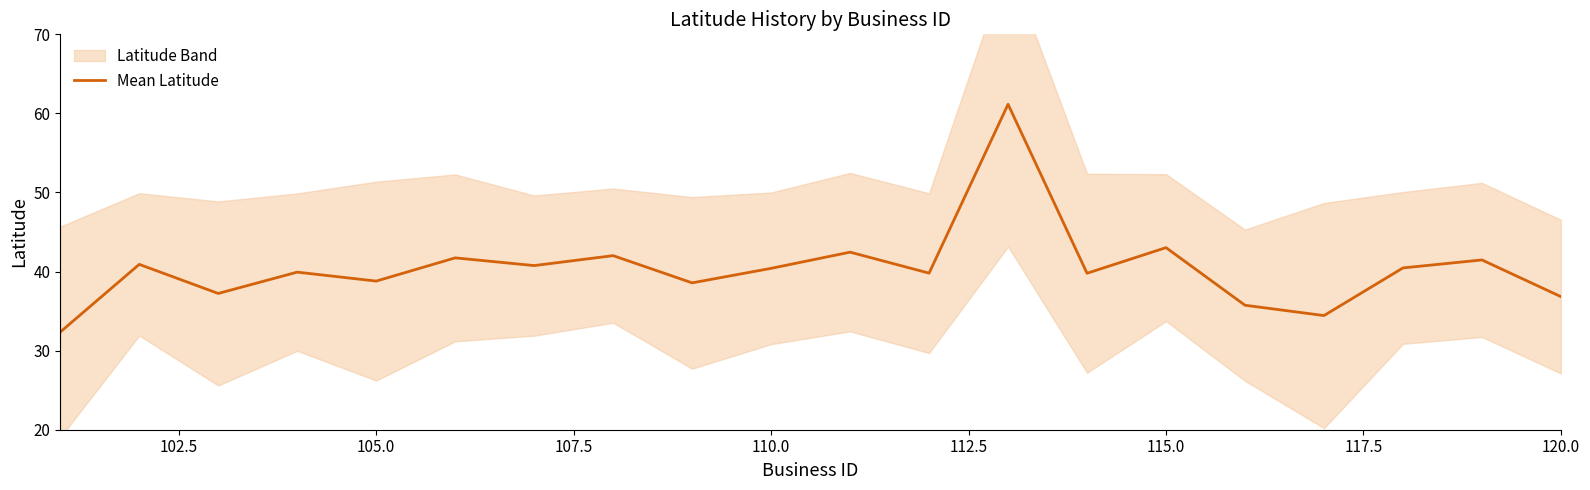

What is the minimum value for Mean Latitude?

32.4